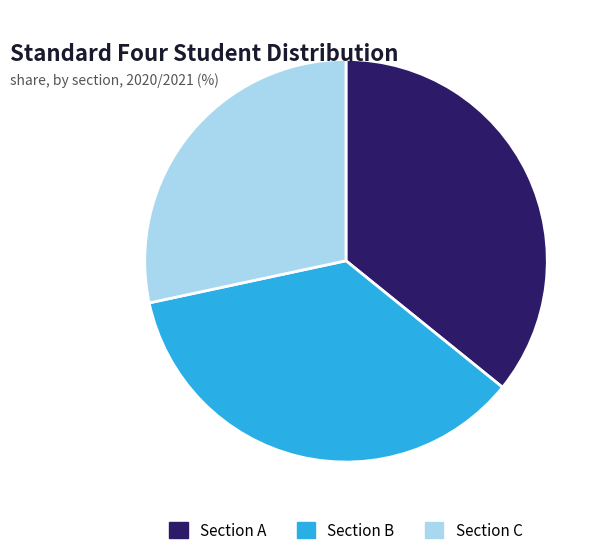

True or false: Section C accounts for 28% of the total.

True